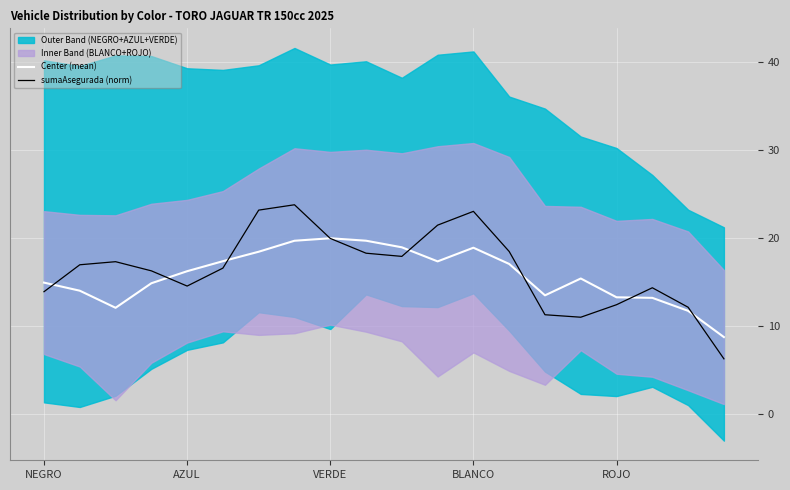

The Center (mean) series shows 20.0 at VERDE. True or false?

True